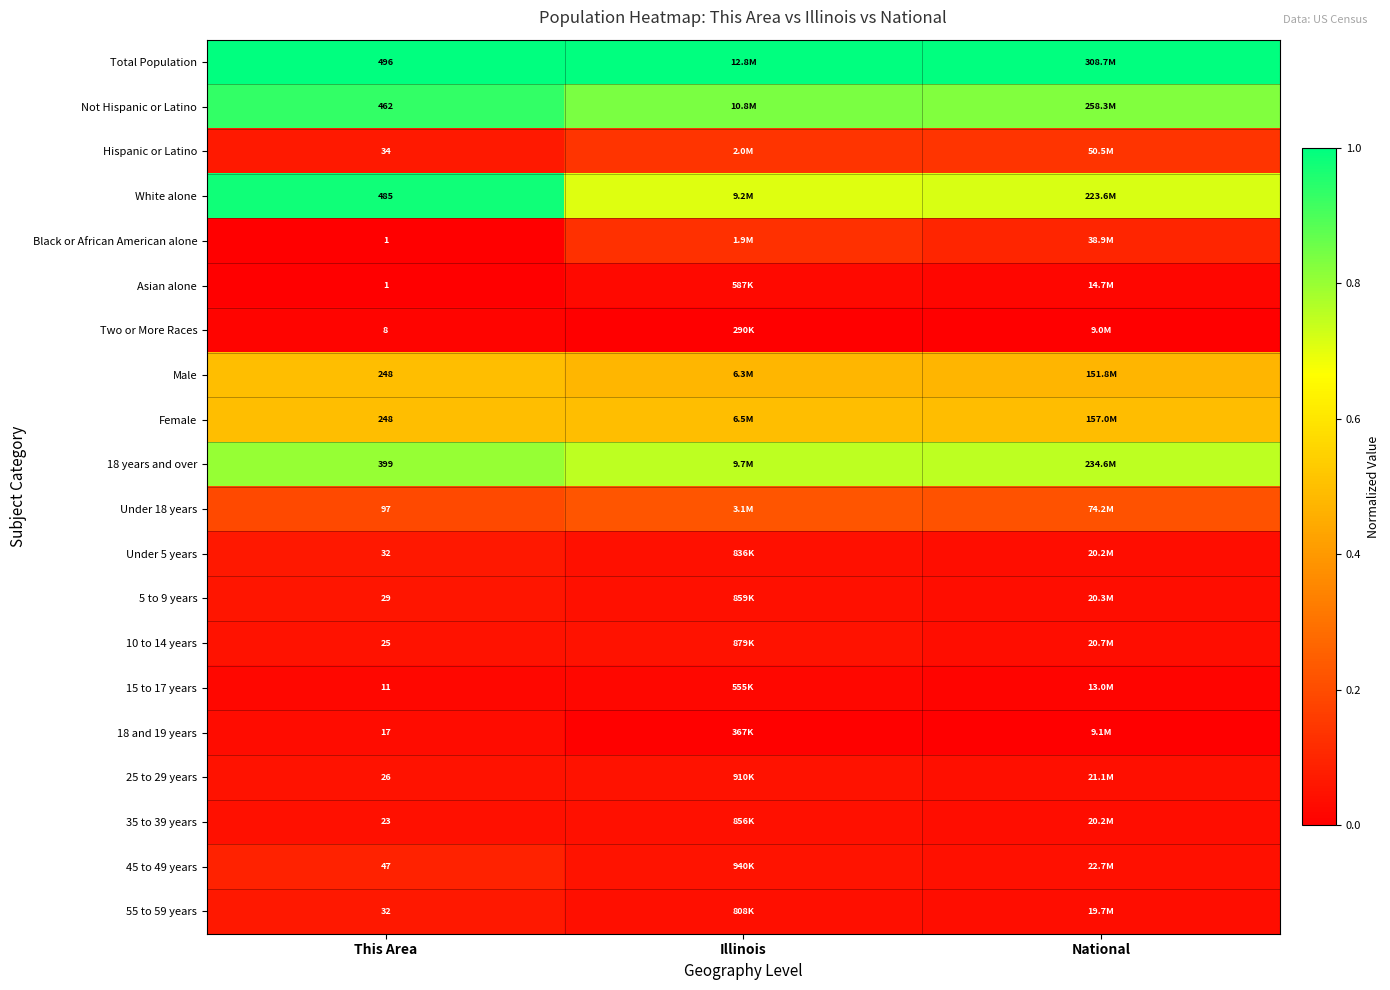

The 18 years and over series shows 1.2 at Illinois. True or false?

False